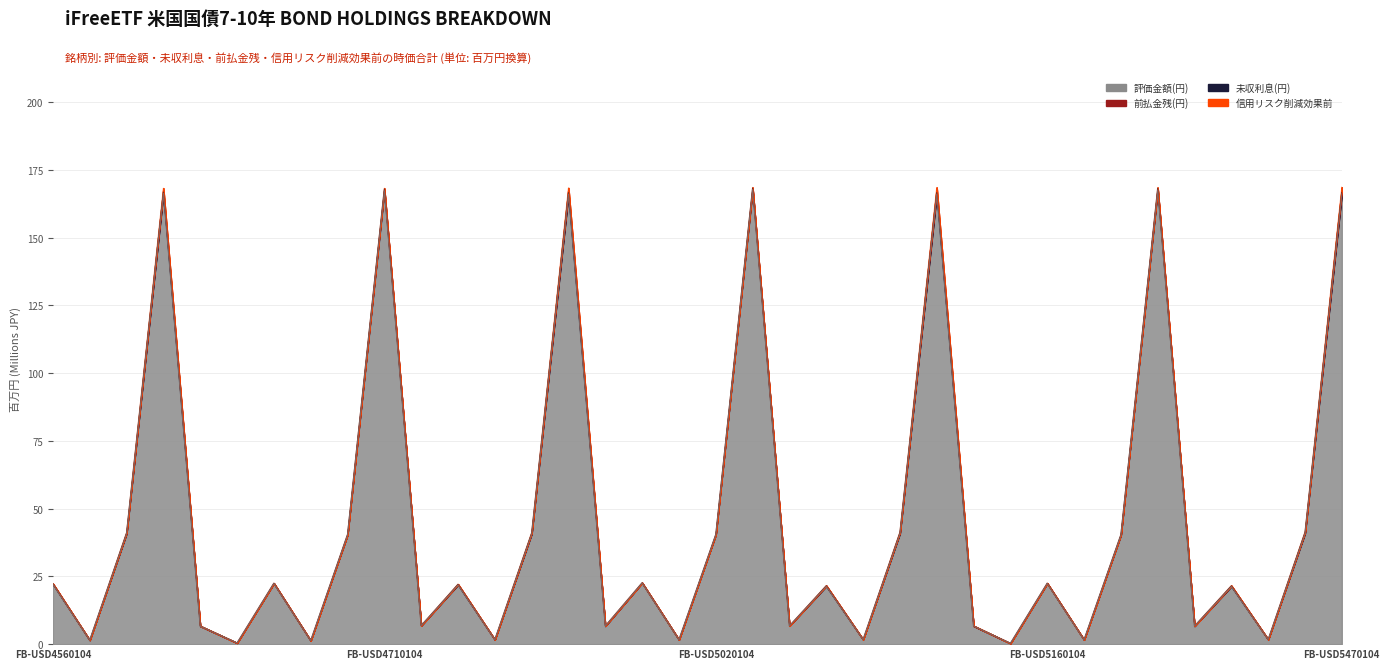

Is it true that 外国の中央政府及び中央銀行向け (before CRM) equals 40.5 at FB-USD5020104?

True